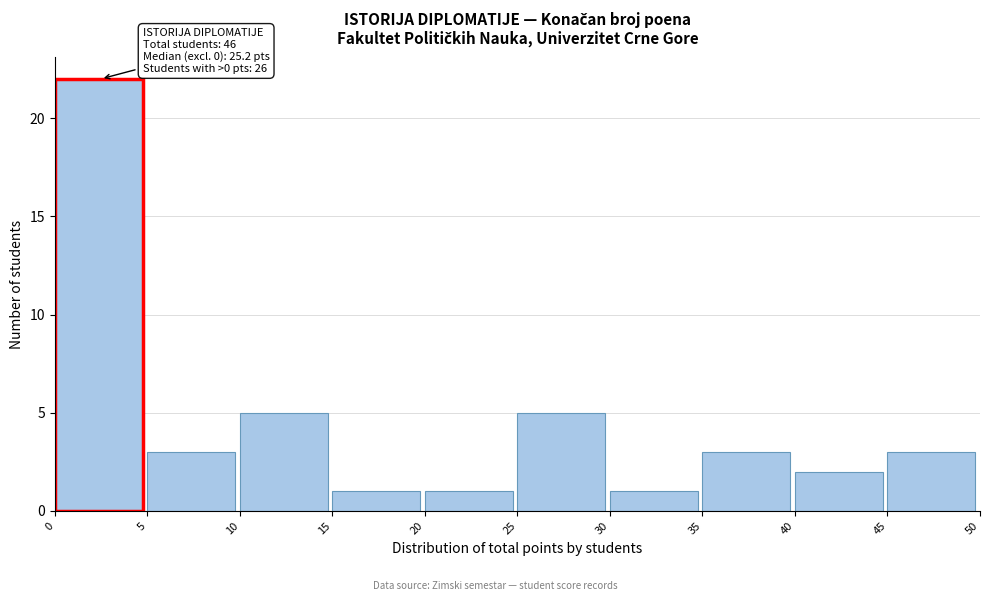

Over which range of the x-axis is the bar tallest?

0 to 5